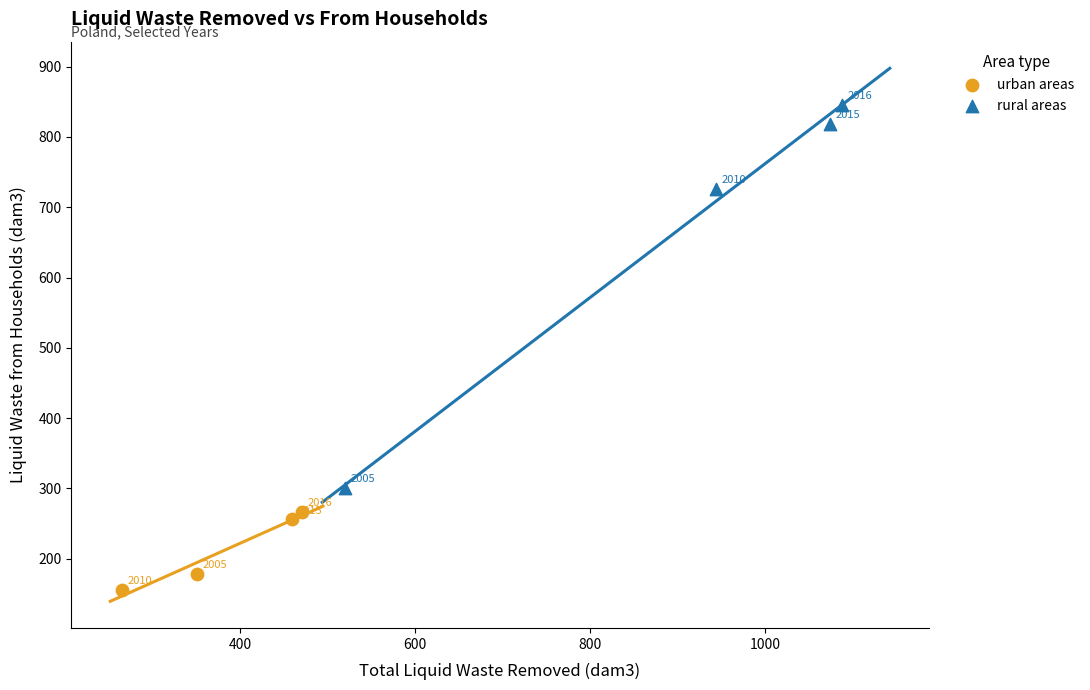

Which series reaches the minimum Y coordinate?

urban areas